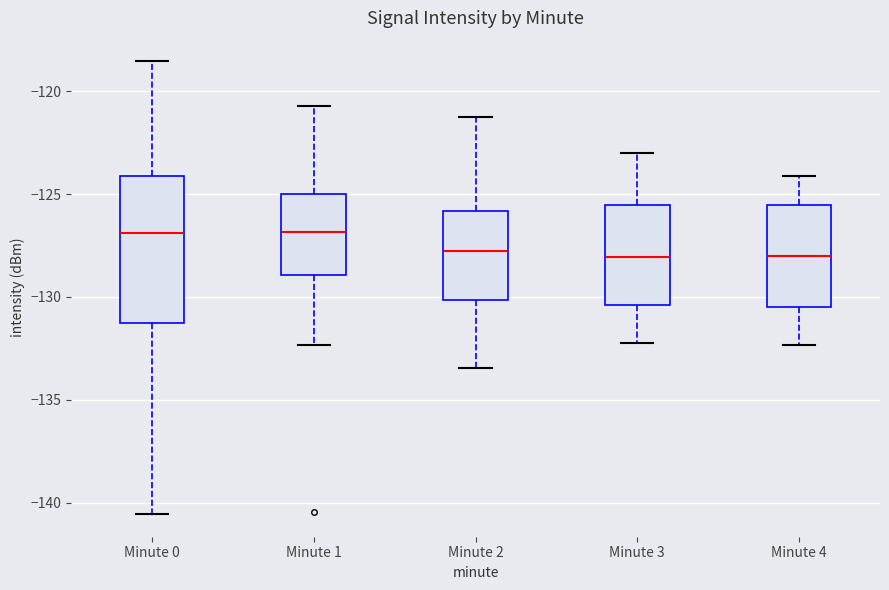

Where is the lower edge of the box for Minute 1 on the y-axis? The values are not printed on the chart, so give them approximately, as read against the axis.

-129.0